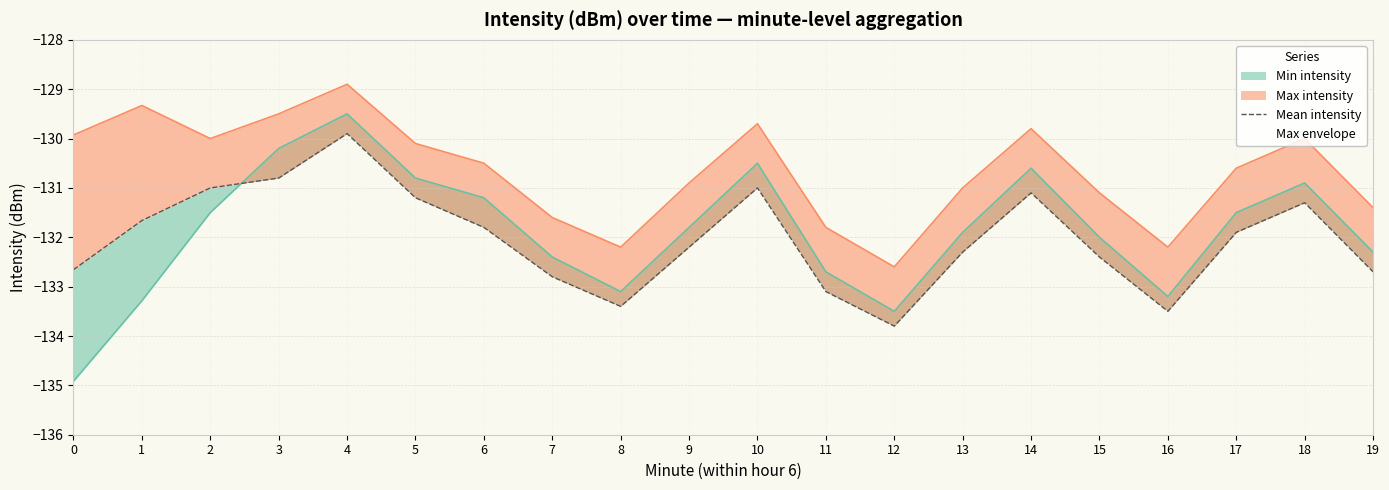

Rank the categories by value from lowest to highest.

12, 16, 8, 11, 7, 19, 0, 15, 13, 9, 17, 6, 1, 18, 5, 14, 2, 10, 3, 4